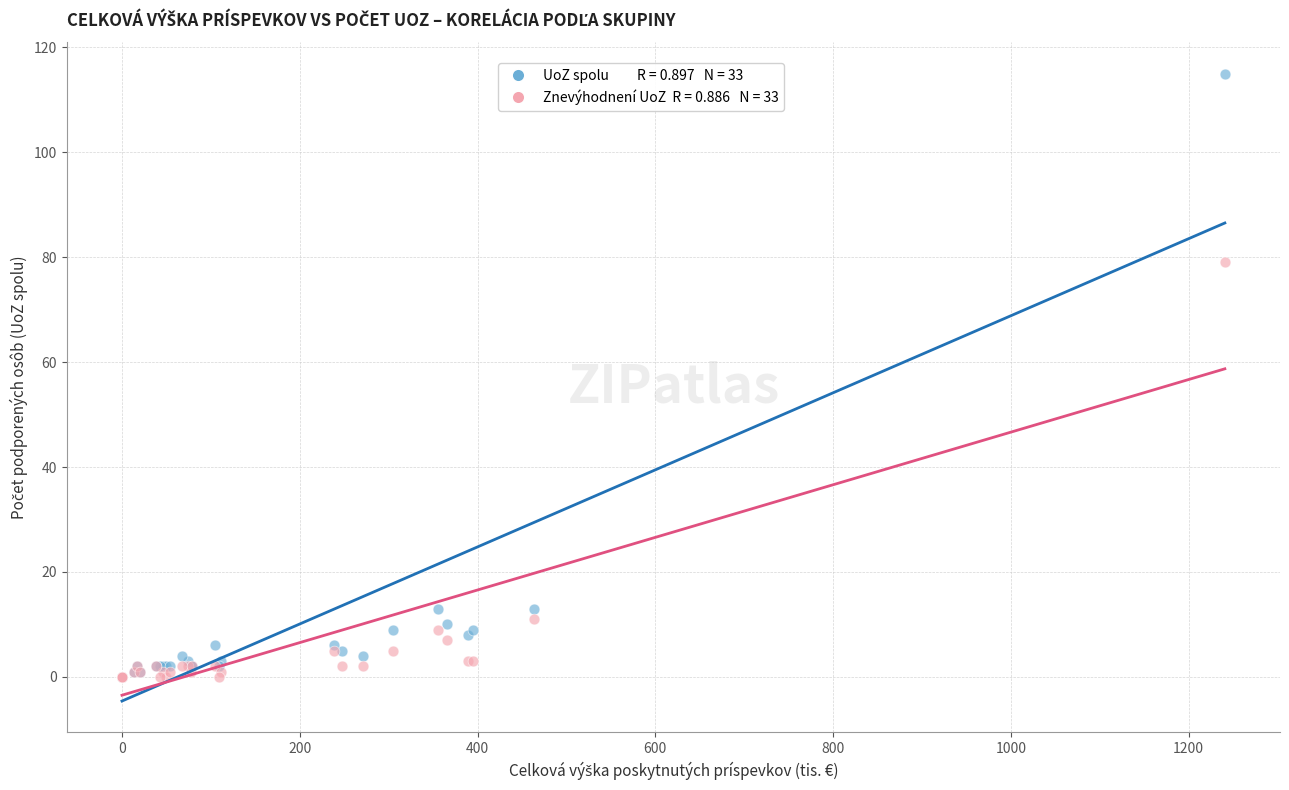

Across all series, what Y value is closest to 57?

79